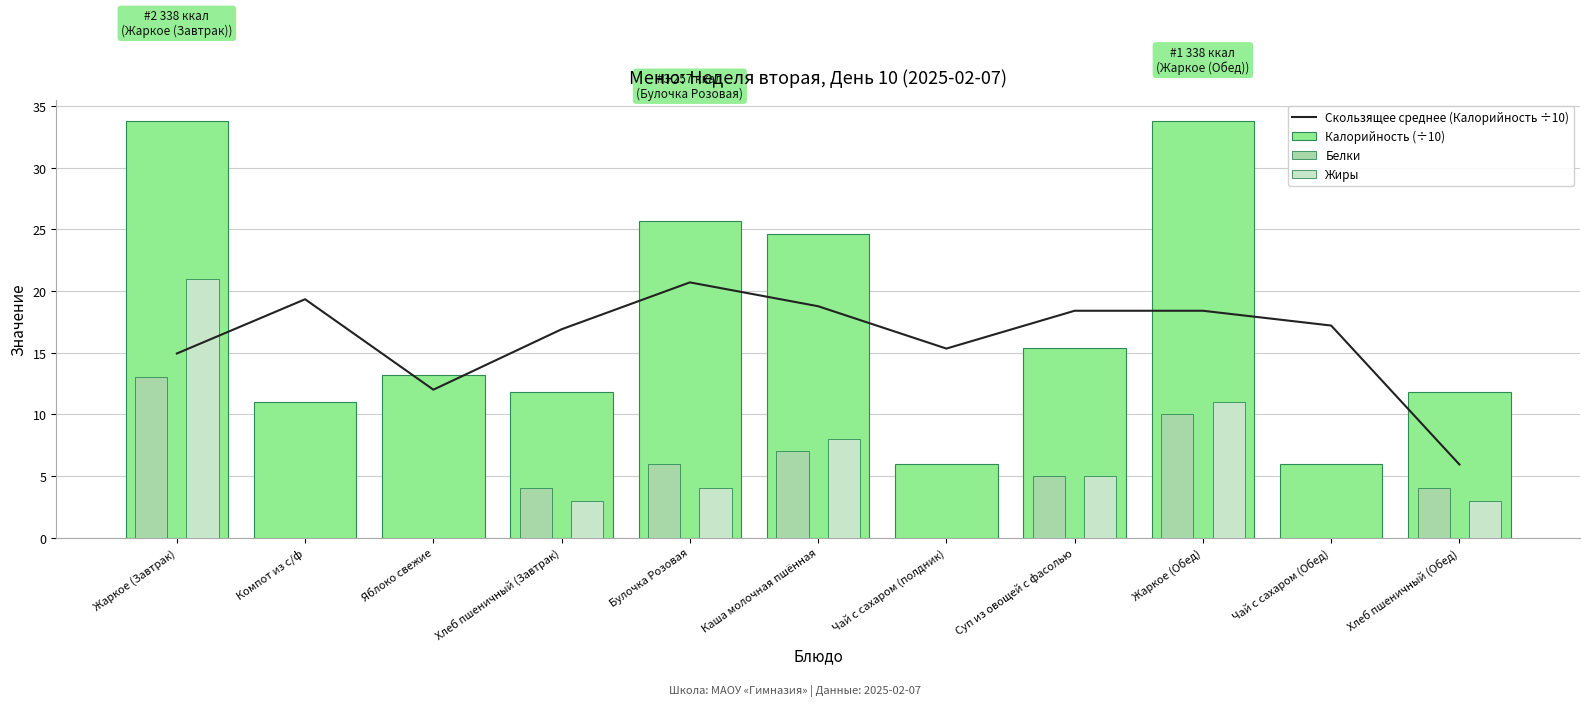

Are the bars horizontal?

No